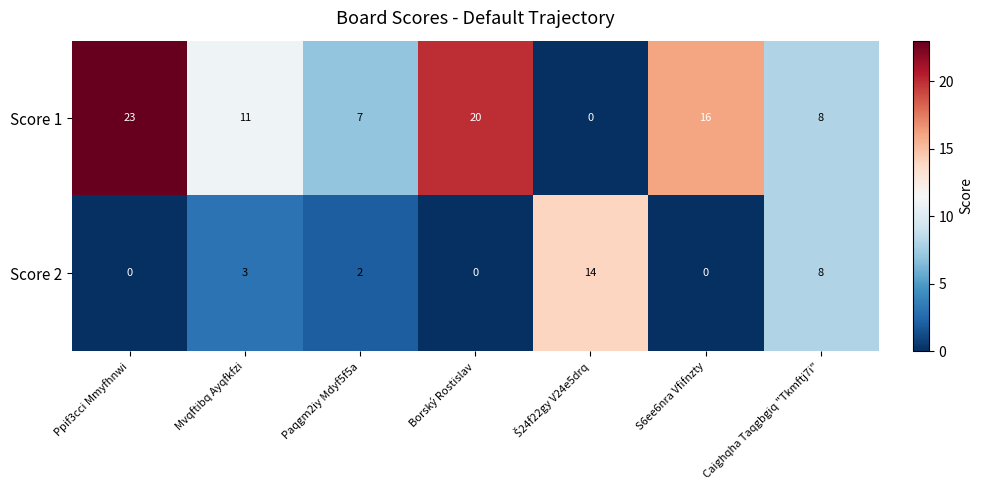

Which series has the largest range (max minus min)?

Score 1